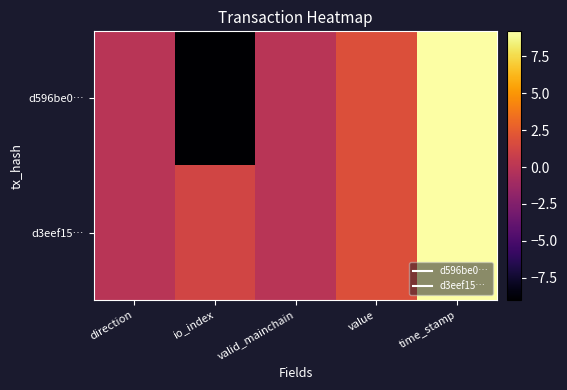

Rank the series at time_stamp from highest to lowest value.

d596be0…, d3eef15…